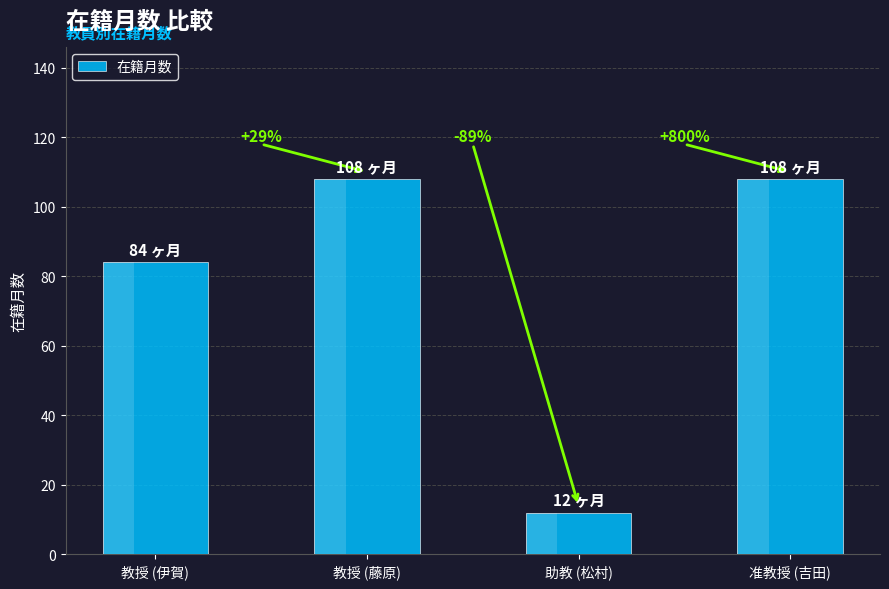

Between 准教授 (吉田) and 教授 (伊賀), which is larger?

准教授 (吉田)